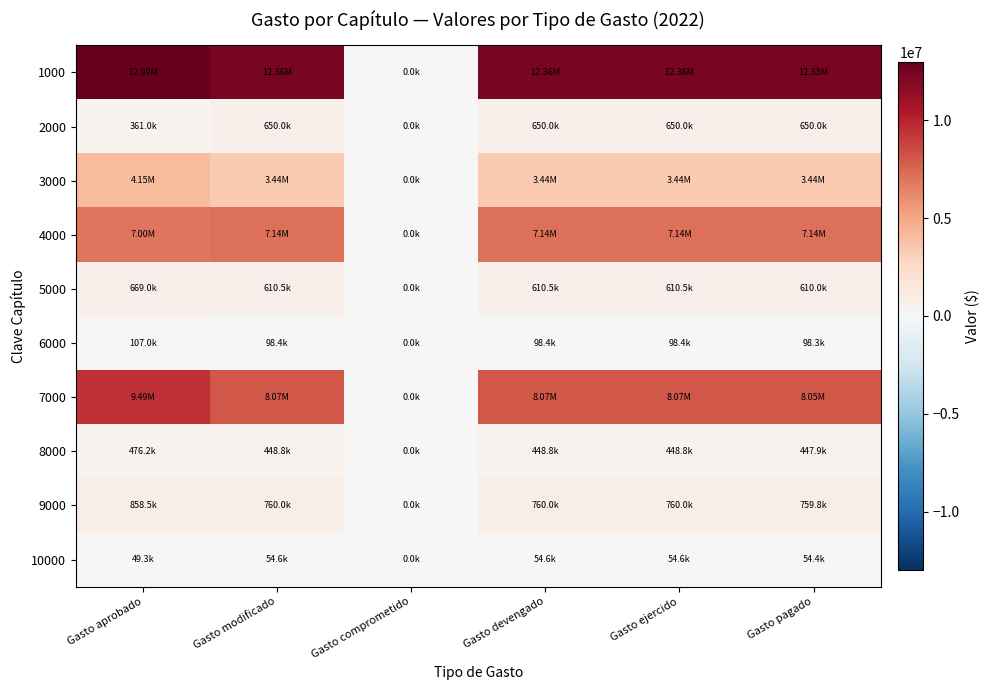

At how many categories does at least one series exceed 10994844?

5